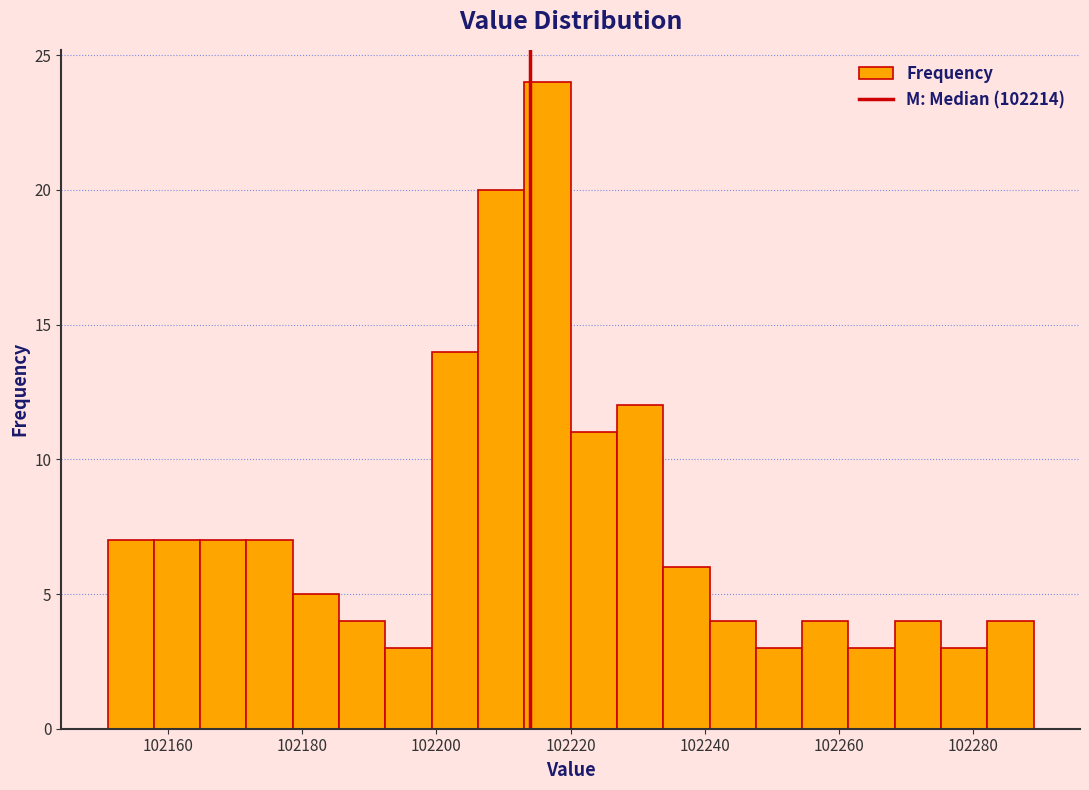

Read against the x-axis, roughly where is the centre of the tallest bar?

102216